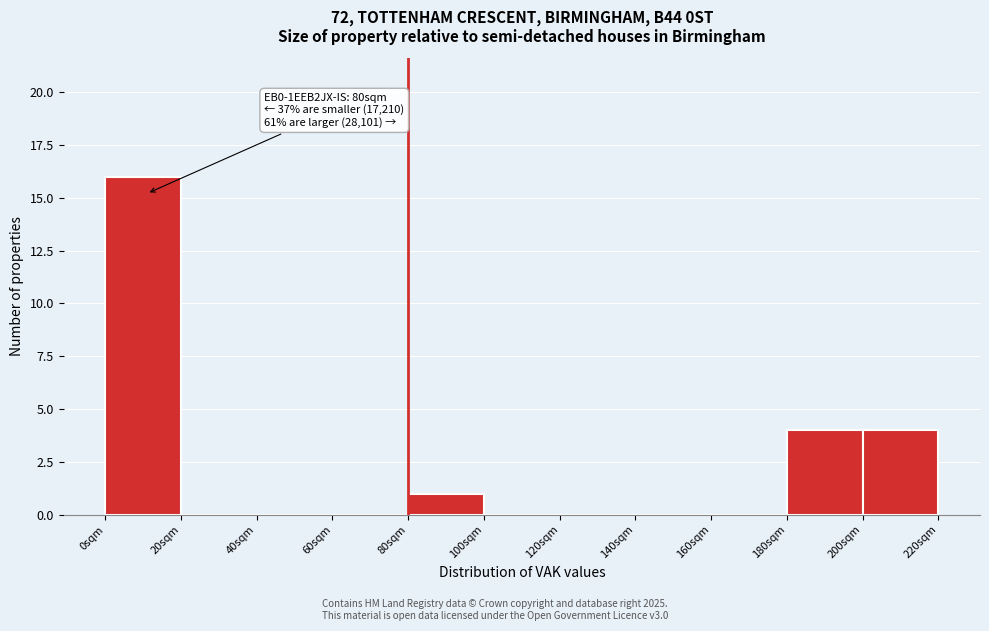

Which range on the x-axis has the tallest bar?

0 to 20